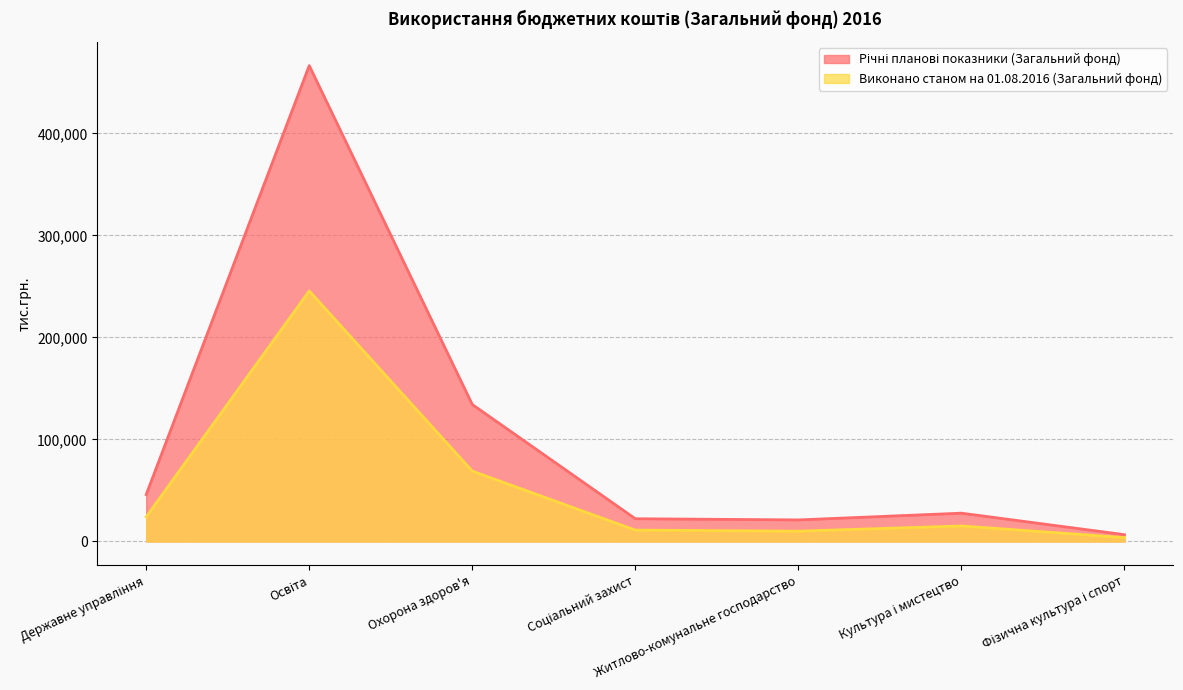

What is the value of the Виконано станом на 01.08.2016 (Загальний фонд) point at the 6th from the left?

15206.1